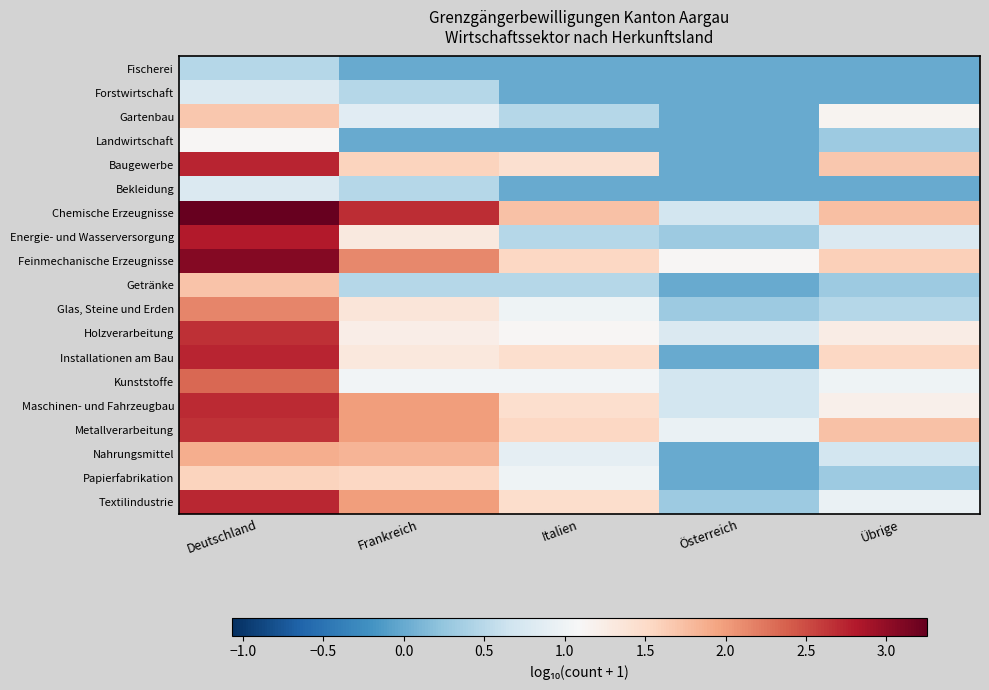

How many categories are shown in the chart?

5